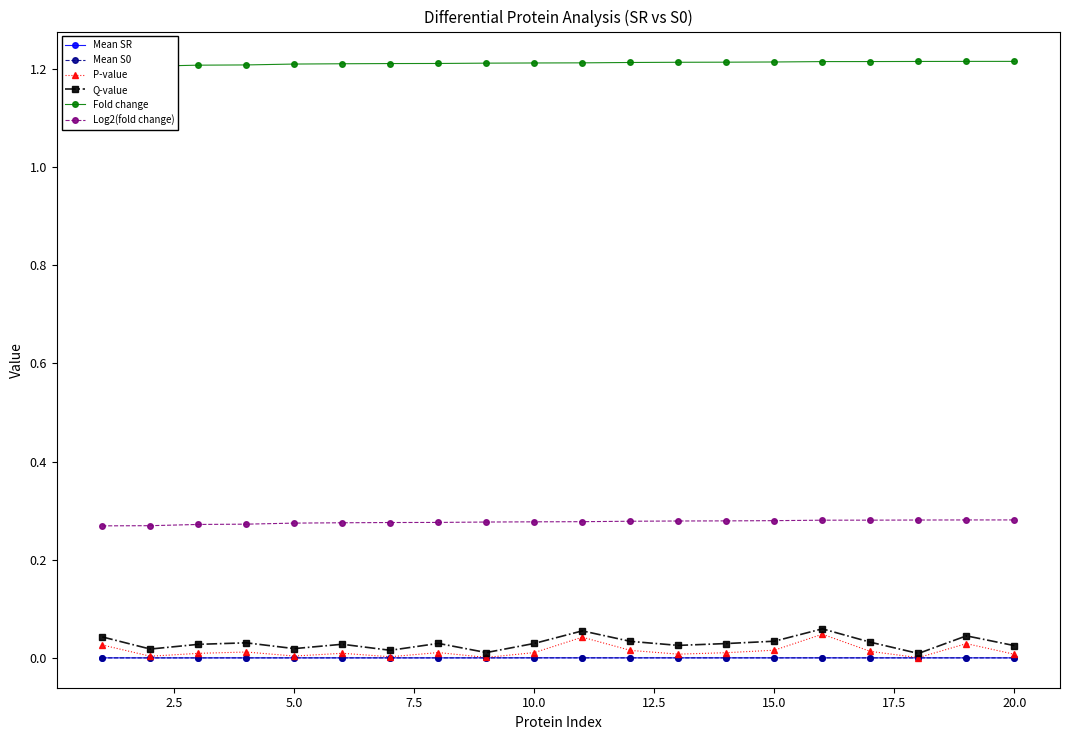

True or false: Log2(fold change) and P-value cross at least once.

False